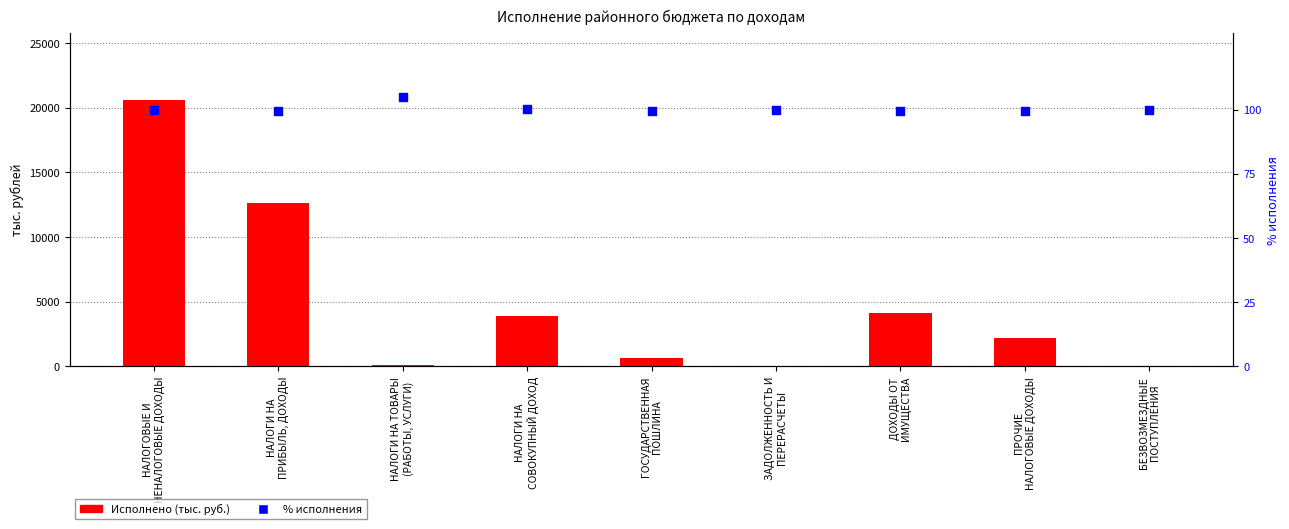

Which series reaches the maximum Y coordinate?

Исполнено (тыс. руб.)